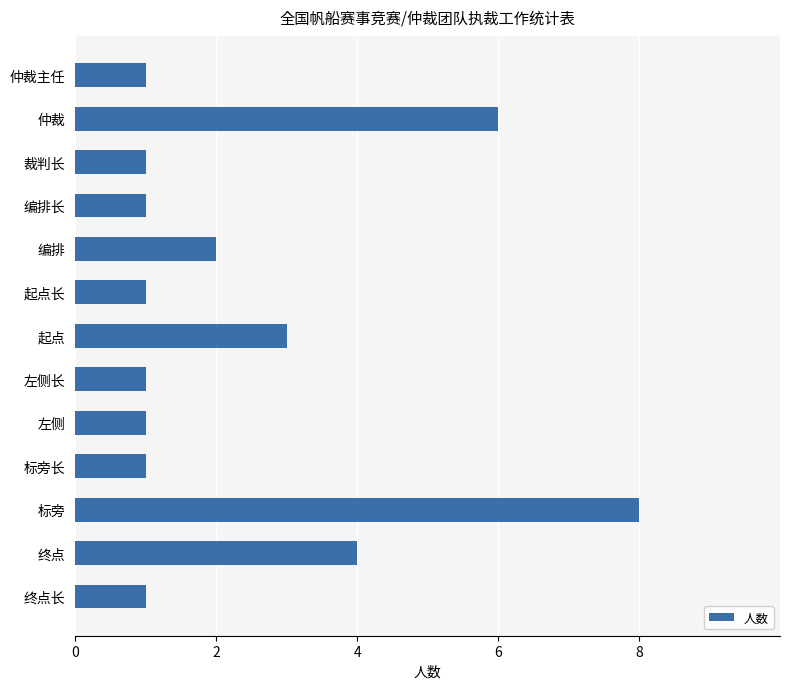

True or false: the data shows 1 at 左侧.

True